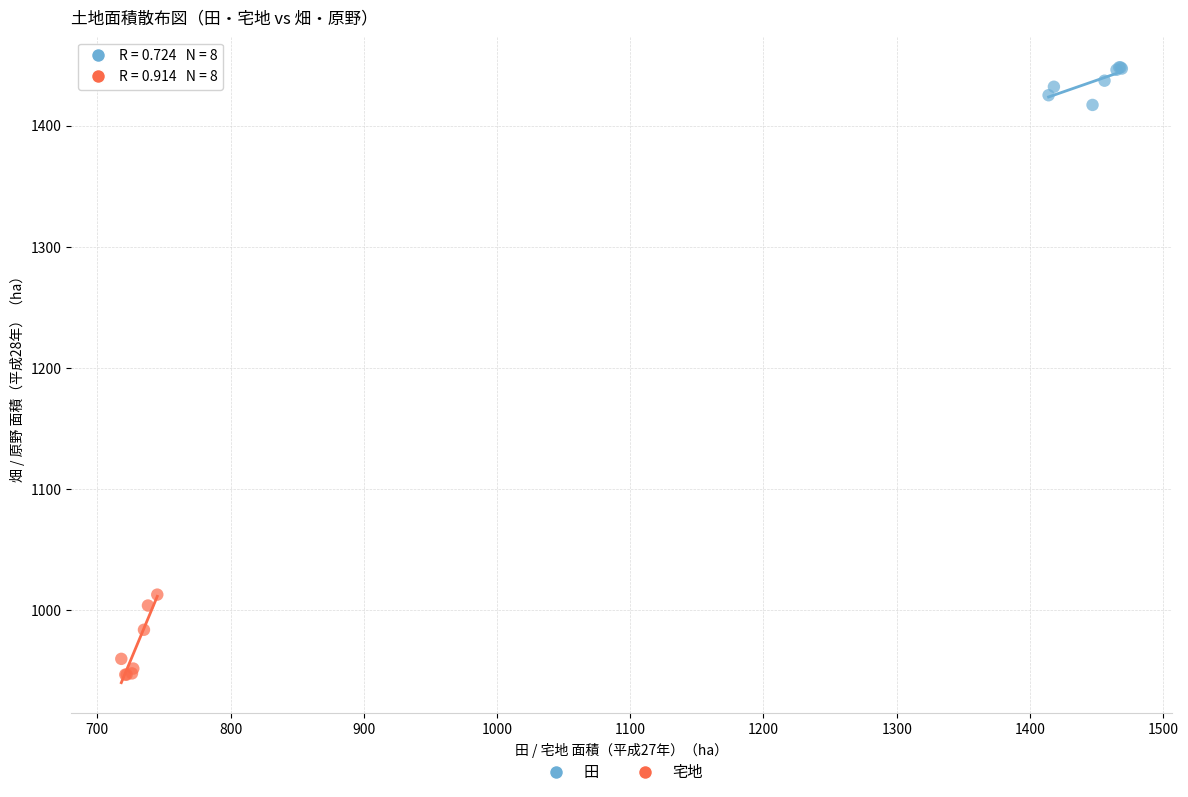

Which series contains the lowest Y value?

宅地